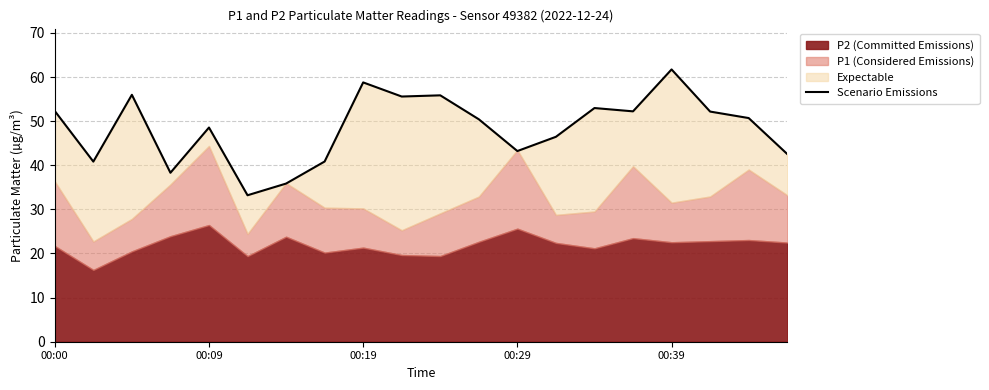

What position from the left is 5?

6